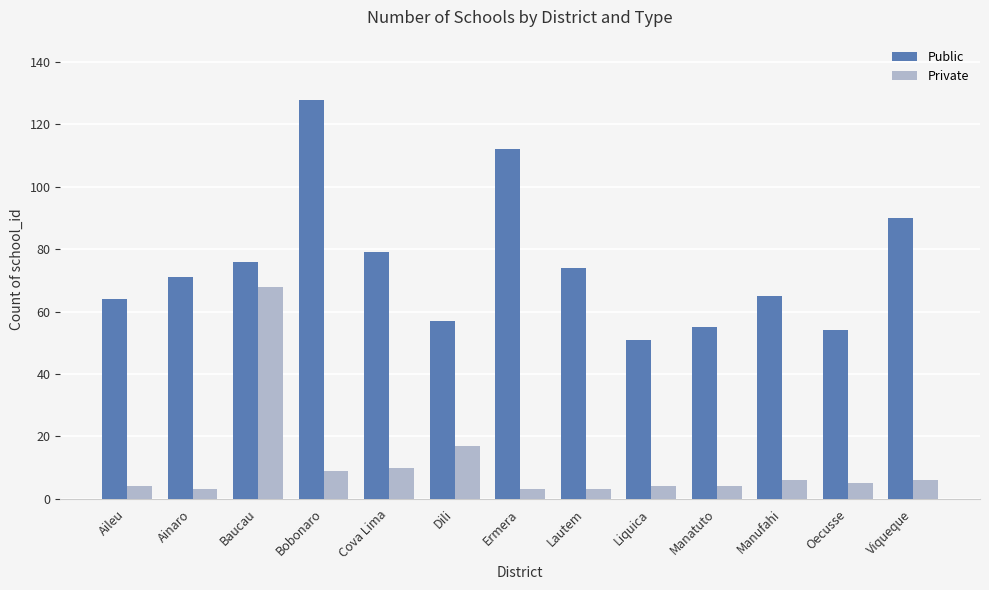

What is the difference between the second highest and second lowest values in the Public series?

58